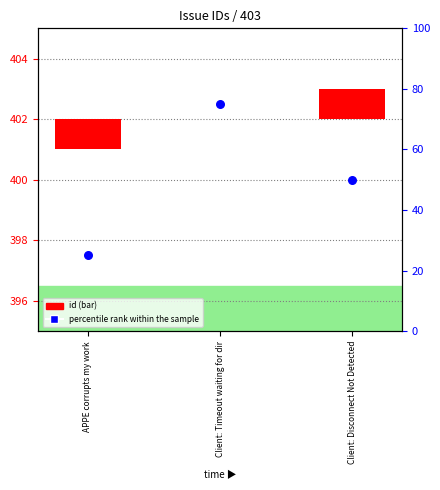

At which category is the sum across all series the highest?

Client: Timeout waiting for dir